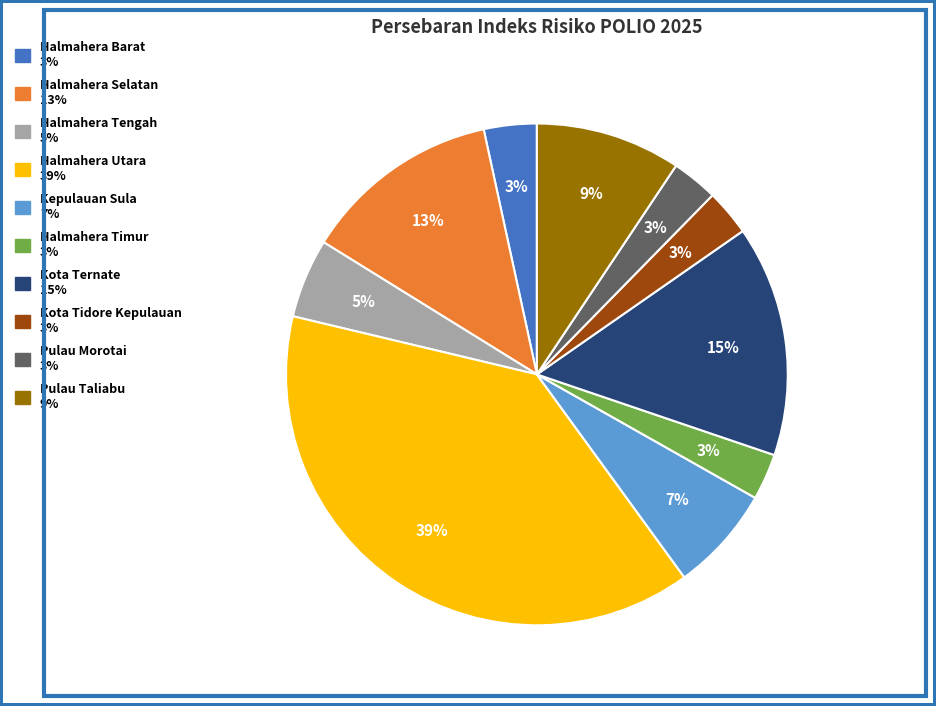

The Halmahera Utara slice represents 47% of the pie. True or false?

False